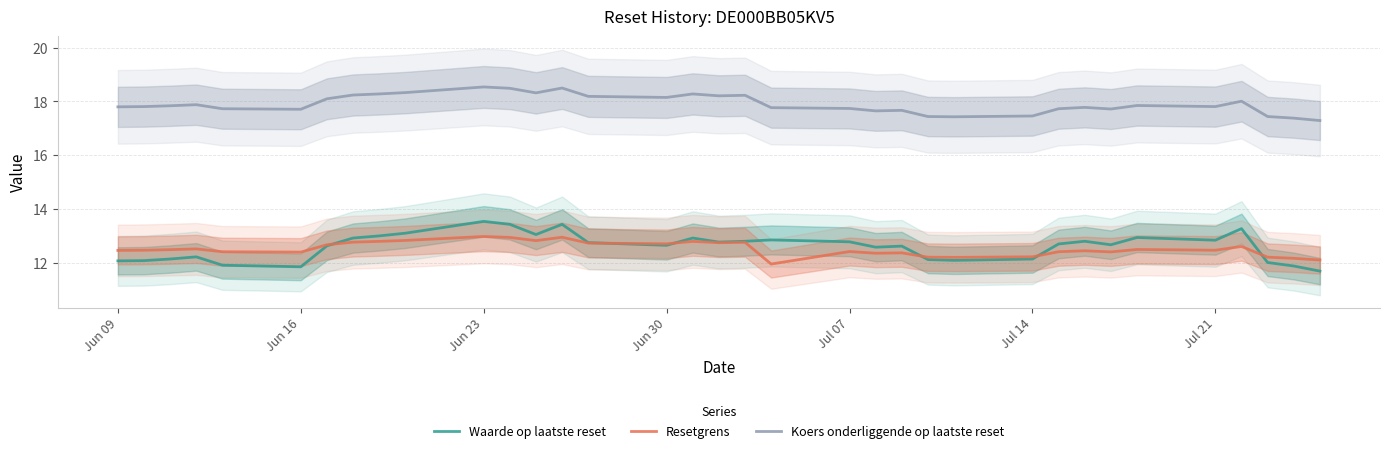

What is the highest value of the Koers onderliggende op laatste reset series?

18.5